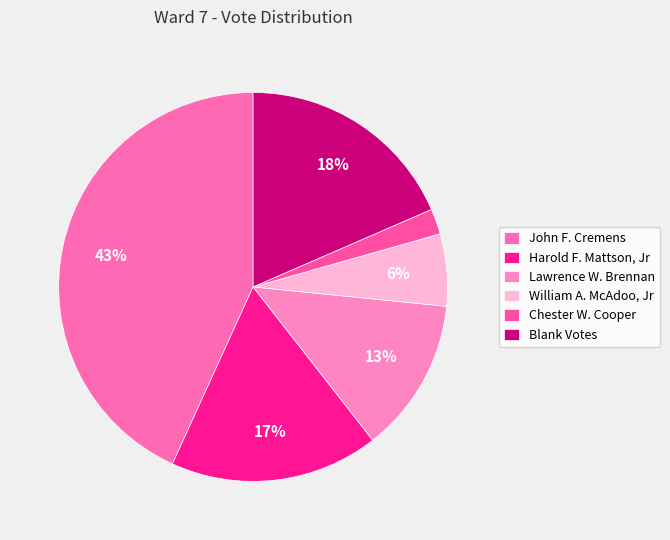

What portion of the pie excludes Chester W. Cooper?

97.9%